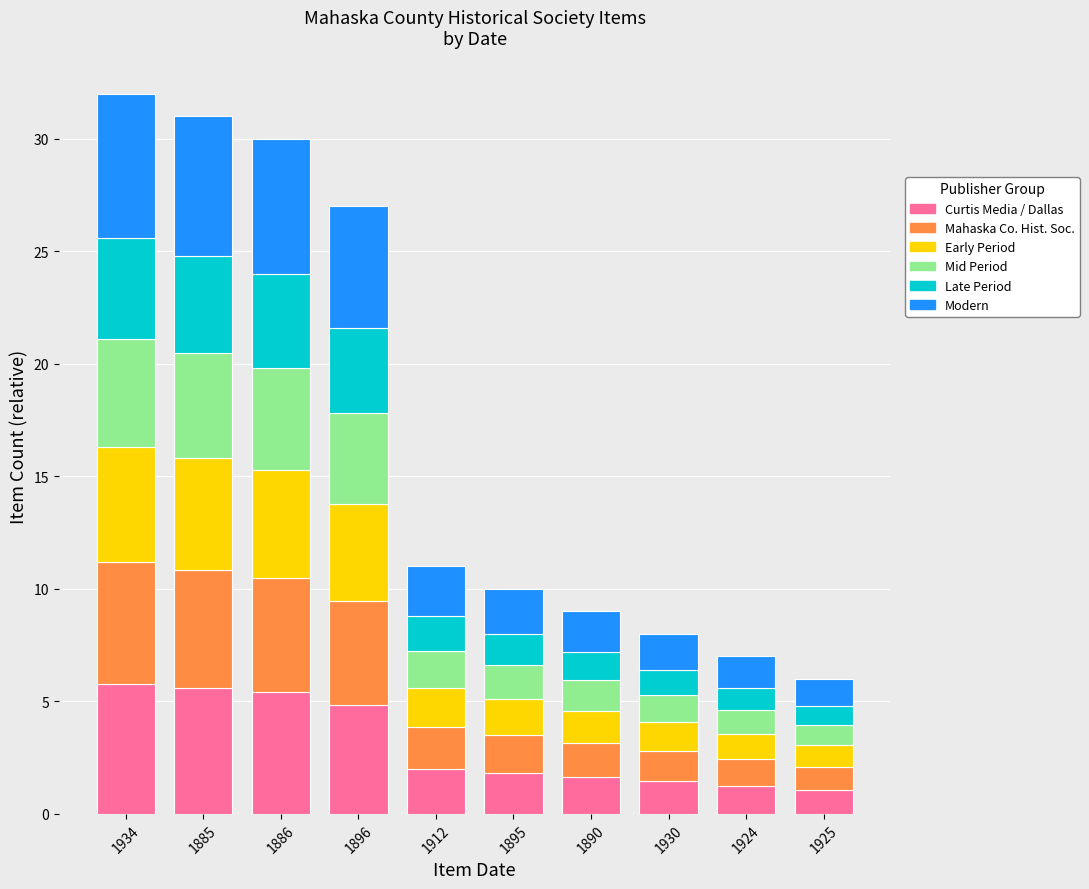

What is the total value across all series at 1895?

10.0